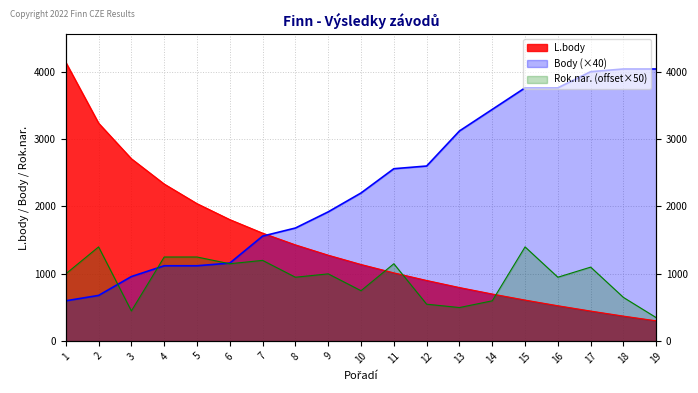

True or false: Rok.nar. and L.body cross at least once.

True